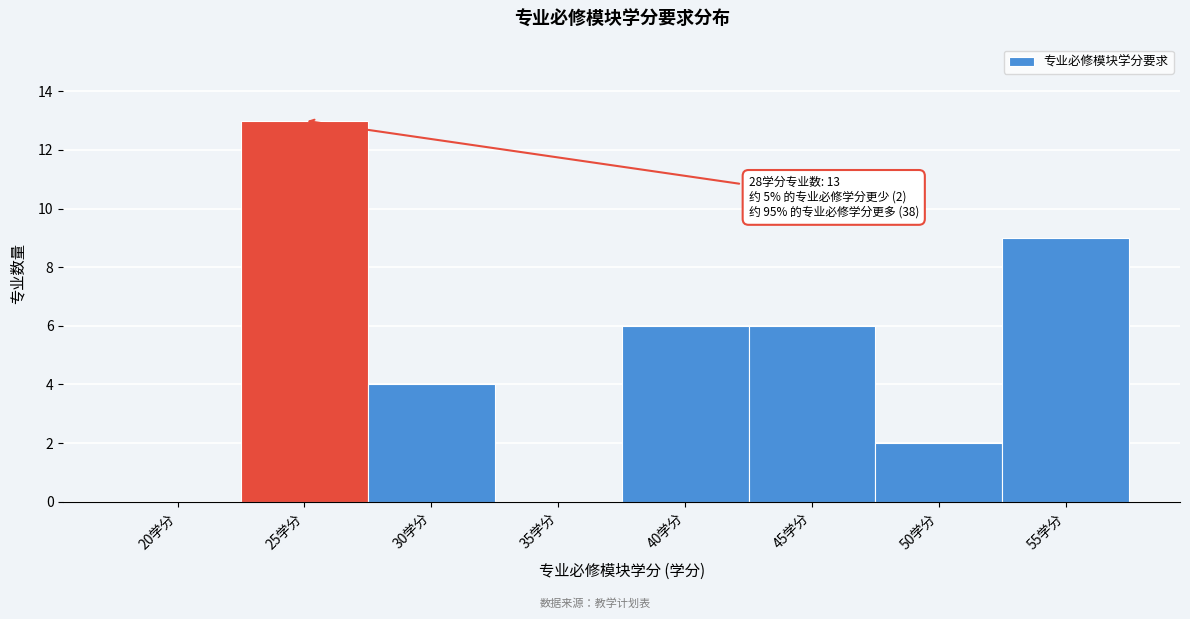

Reading left to right, list all the values displayed in this chart.

20学分=0	25学分=13	30学分=4	35学分=0	40学分=6	45学分=6	50学分=2	55学分=9